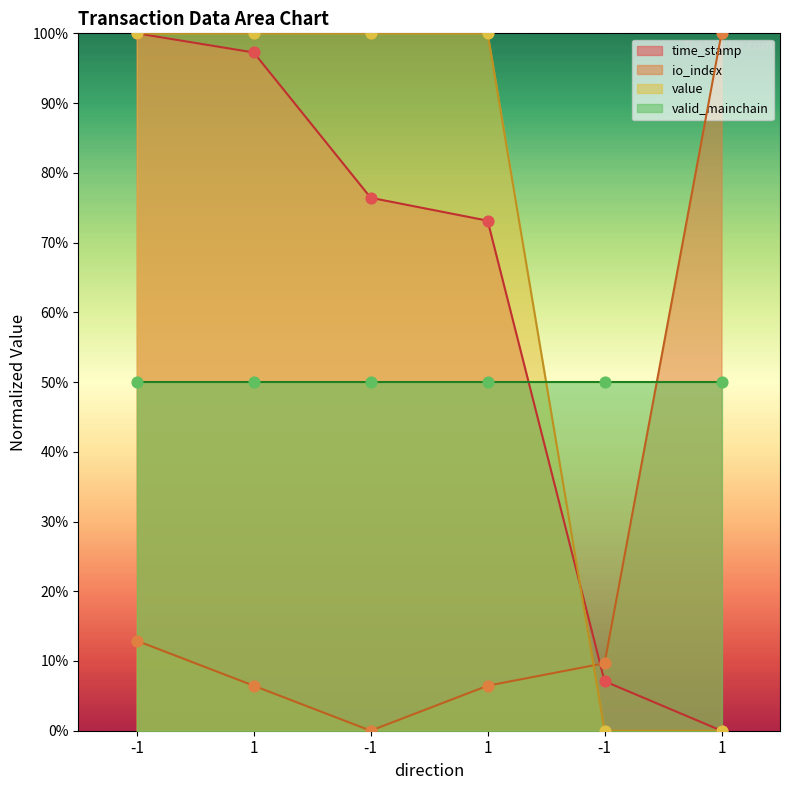

Which series has the largest Y range (max minus min)?

time_stamp